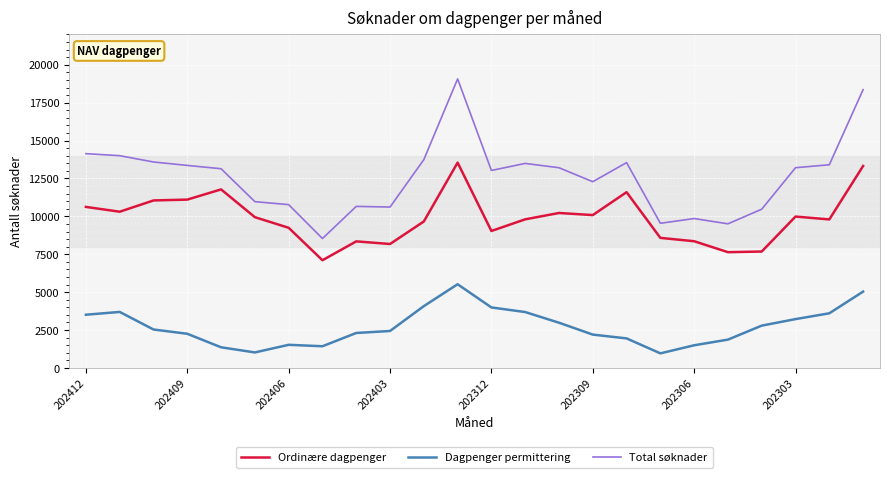

Which series has the largest total across all categories?

Total søknader